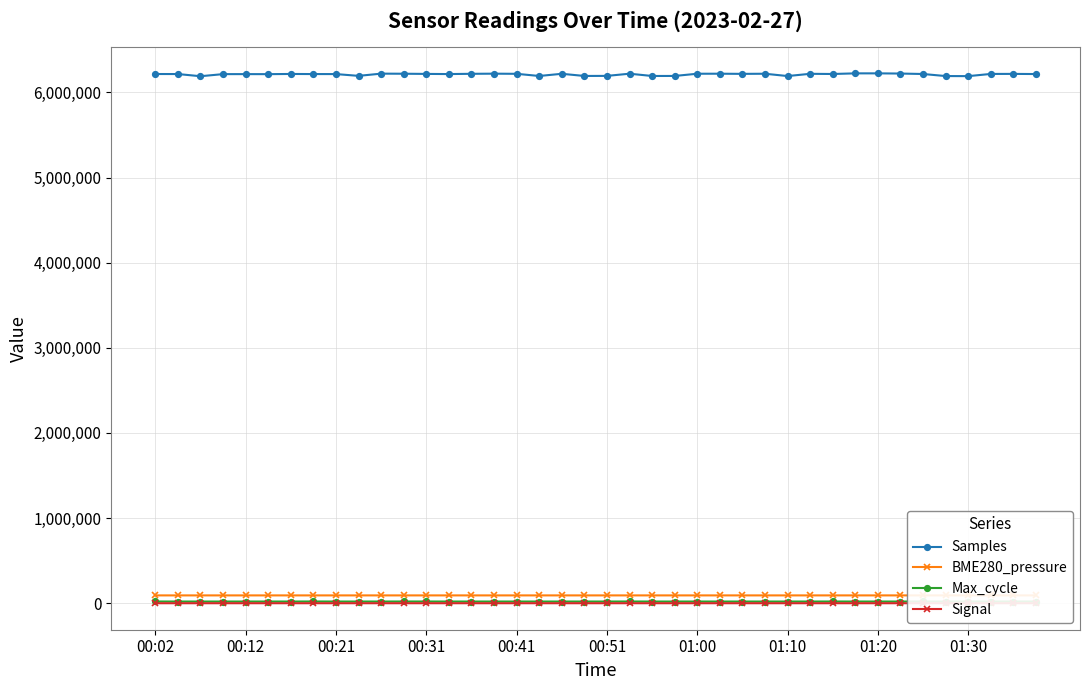

How many categories are shown in the chart?

40